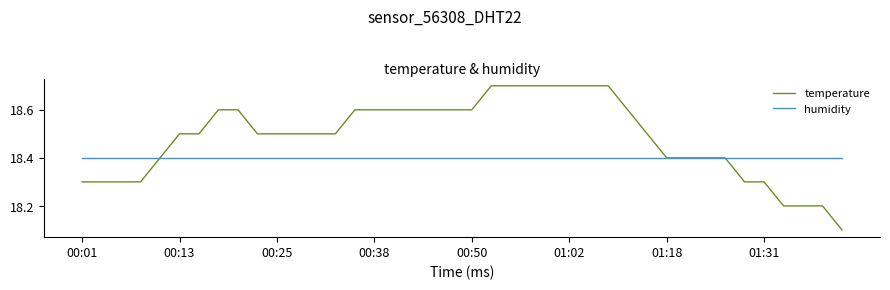

Rank the series by their maximum value, from lowest to highest.

humidity, temperature